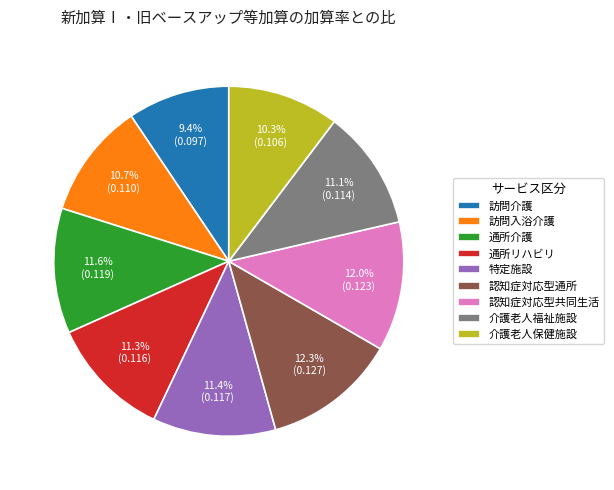

Does any single category account for the majority?

No